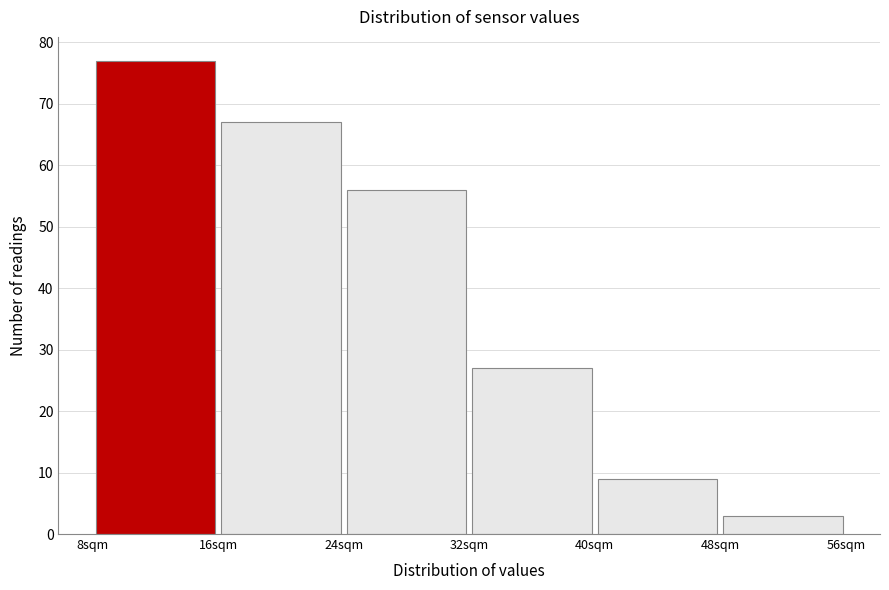

What is the height of the bar covering 16 to 24 on the x-axis? The values are not printed on the chart, so give them approximately, as read against the axis.

67